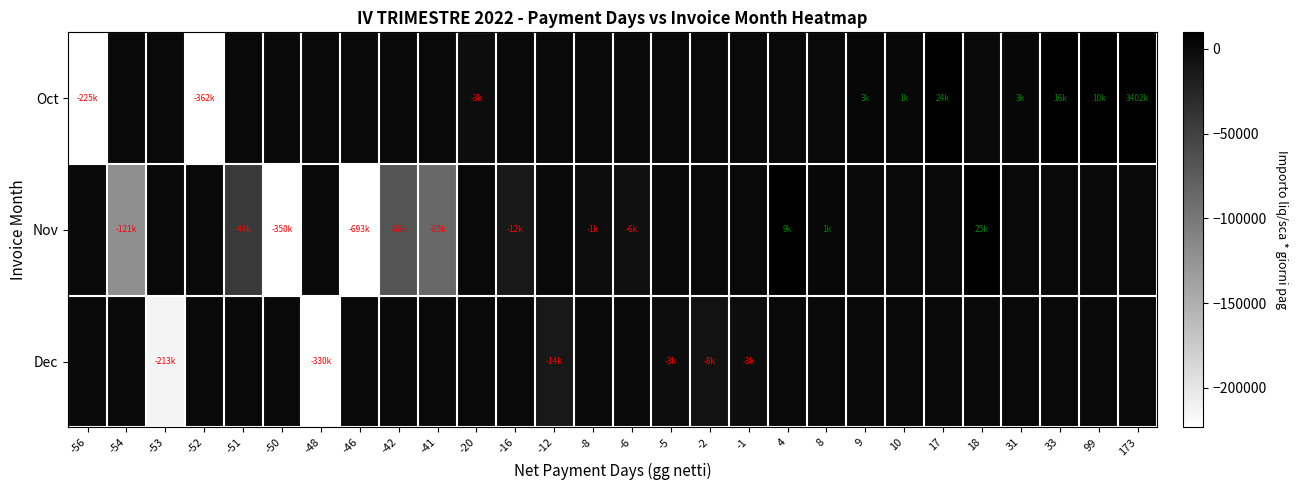

Reading left to right, what are all the values shown in this chart?

Oct: -56=-225120.0	-54=0.0	-53=0.0	-52=-362440.0	-51=0.0	-50=0.0	-48=0.0	-46=0.0	-42=0.0	-41=0.0	-20=-2520.0	-16=0.0	-12=0.0	-8=0.0	-6=0.0	-5=0.0	-2=0.0	-1=0.0	4=0.0	8=0.0	9=3024.0	10=1260.0	17=24265.8	18=0.0	31=3100.0	33=16368.0	99=9900.0	173=3401543.3
Nov: -56=0.0	-54=-120613.3	-53=0.0	-52=0.0	-51=-43860.0	-50=-350060.0	-48=0.0	-46=-693369.0	-42=-67536.0	-41=-85157.0	-20=0.0	-16=-12320.0	-12=0.0	-8=-1472.0	-6=-5515.8	-5=0.0	-2=0.0	-1=0.0	4=9271.4	8=989.3	9=0.0	10=0.0	17=0.0	18=24706.8	31=0.0	33=0.0	99=0.0	173=0.0
Dec: -56=0.0	-54=0.0	-53=-213060.0	-52=0.0	-51=0.0	-50=0.0	-48=-329568.0	-46=0.0	-42=0.0	-41=0.0	-20=0.0	-16=0.0	-12=-13500.0	-8=0.0	-6=0.0	-5=-2683.7	-2=-8100.0	-1=-2614.0	4=0.0	8=0.0	9=0.0	10=0.0	17=0.0	18=0.0	31=0.0	33=0.0	99=0.0	173=0.0